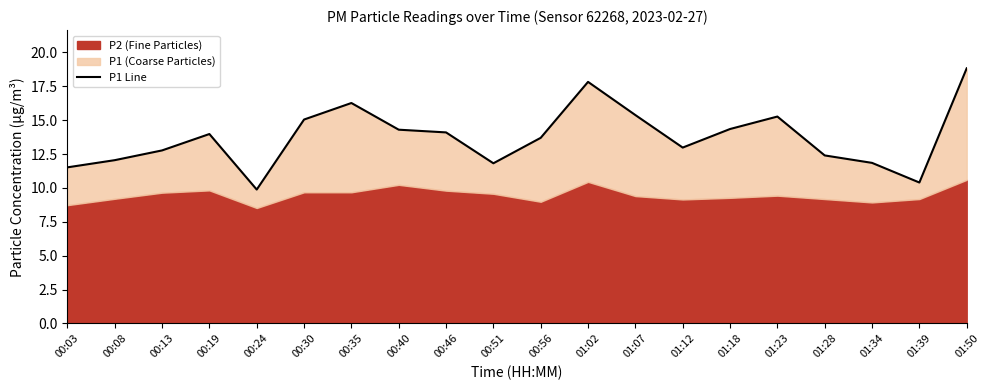

At which category does the chart reach its peak across all series?

01:50